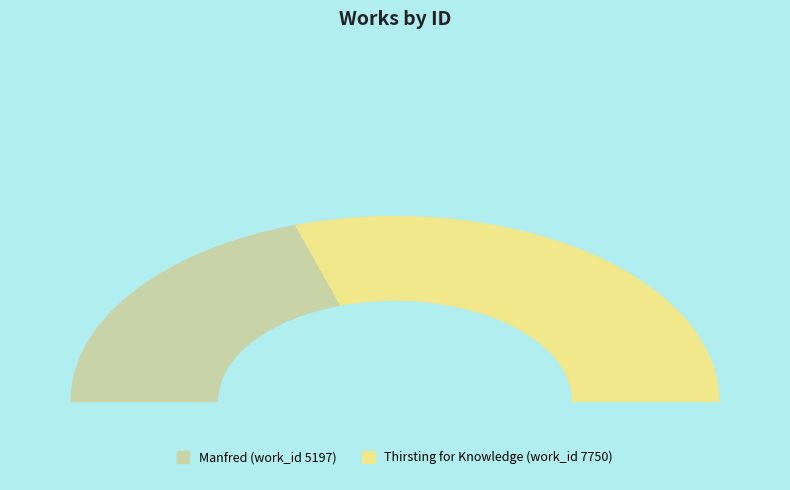

Is the sum of Manfred (work_id 5197) and Thirsting for Knowledge (work_id 7750) greater than half?

Yes